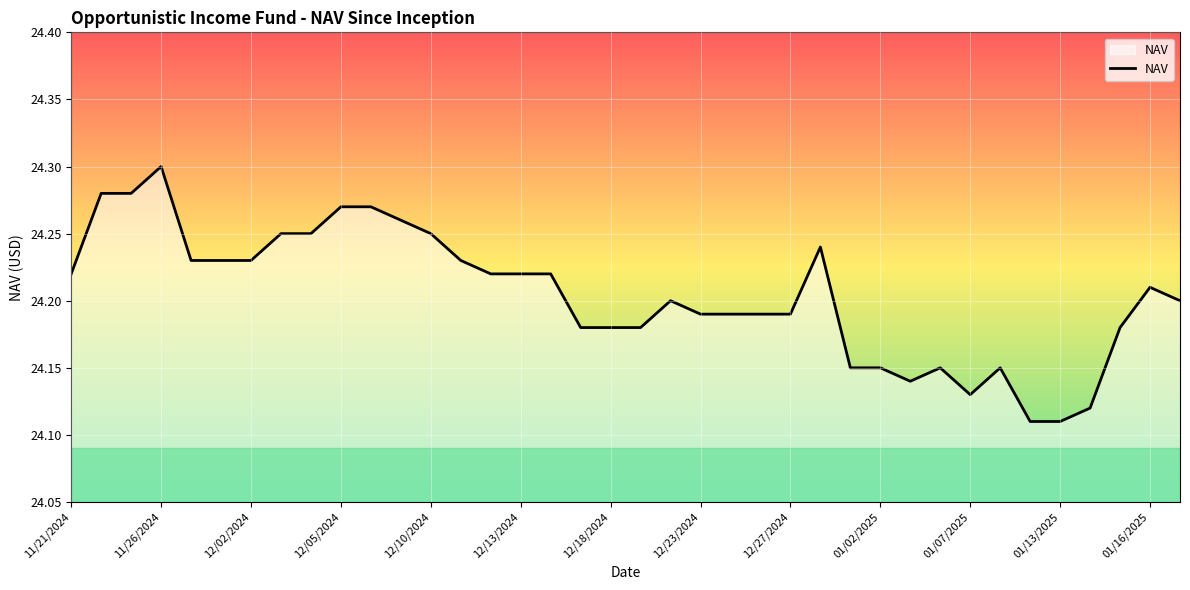

The value at 01/07/2025 is 14.7. True or false?

False